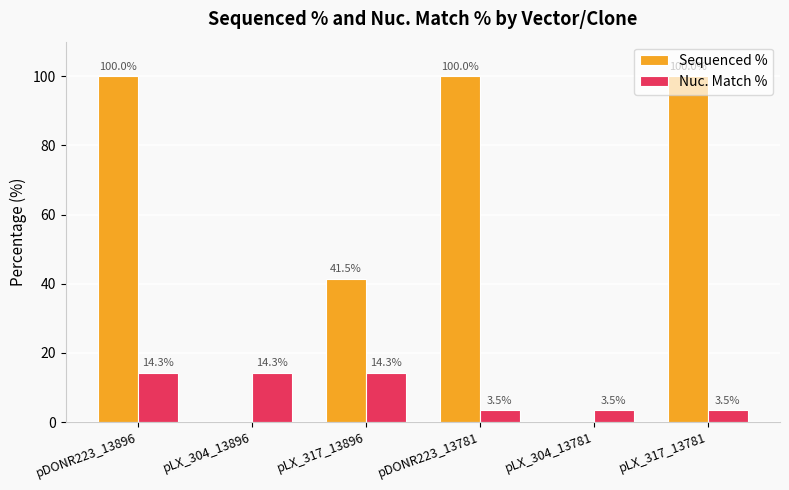

What are all the series names shown in the legend?

Sequenced %, Nuc. Match %